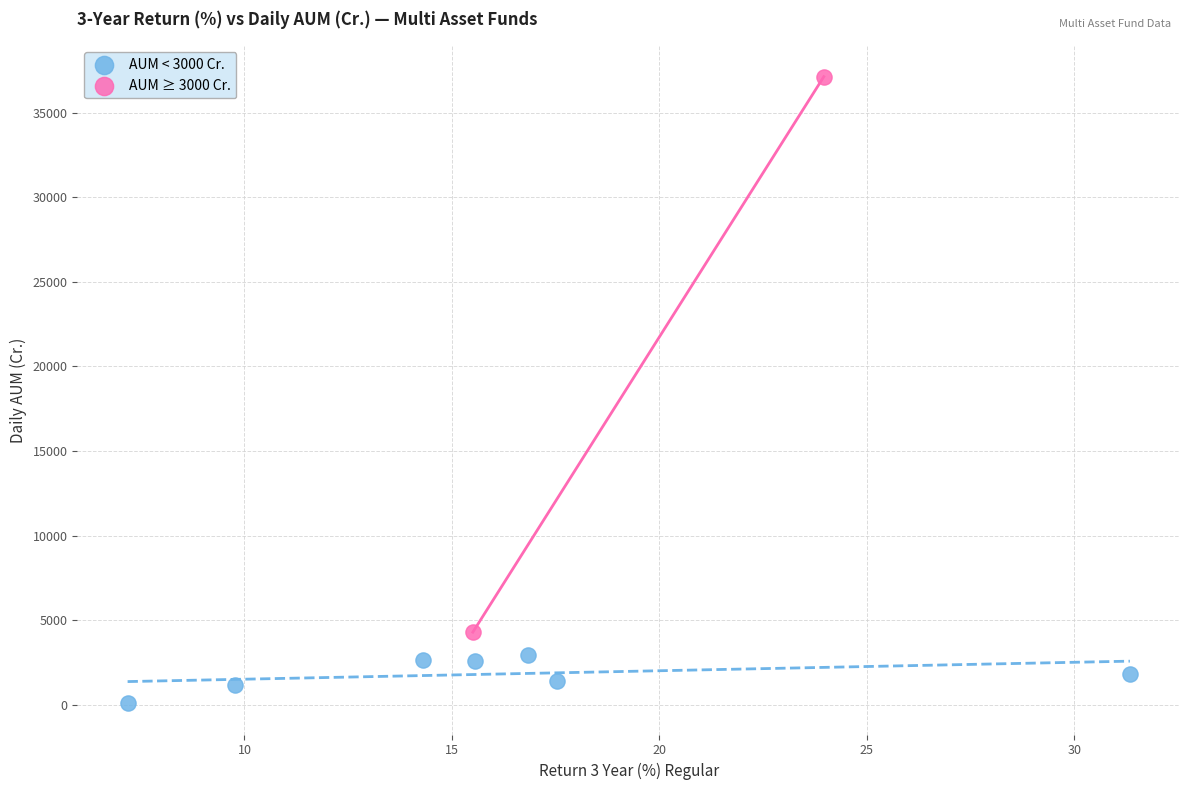

Which series reaches the minimum Y coordinate?

AUM < 3000 Cr.